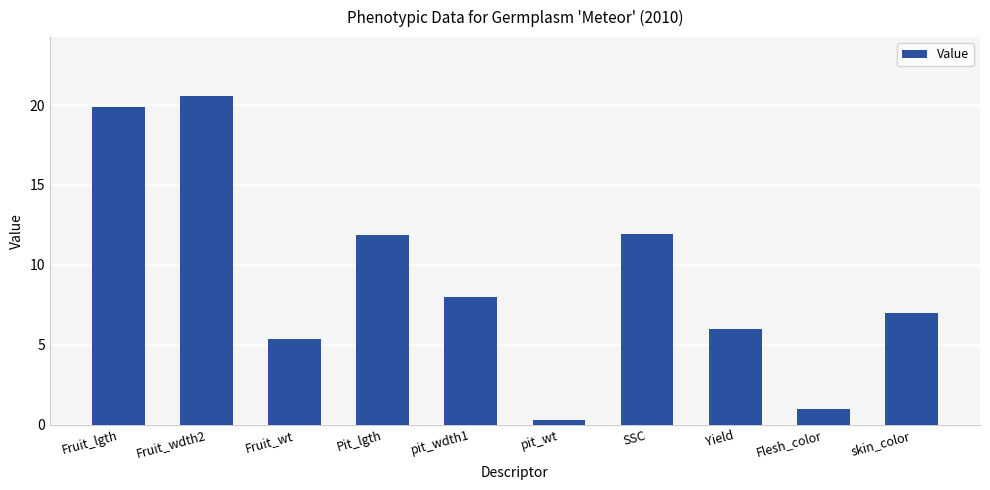

What is the difference between the values at Yield and pit_wt?

5.7